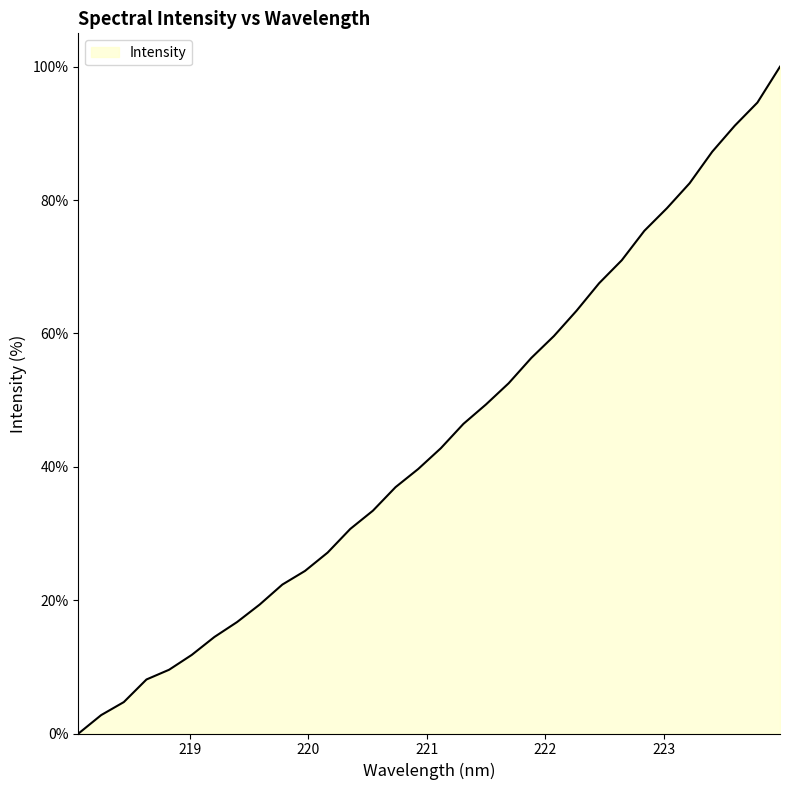

What is the greatest value displayed?

100.0